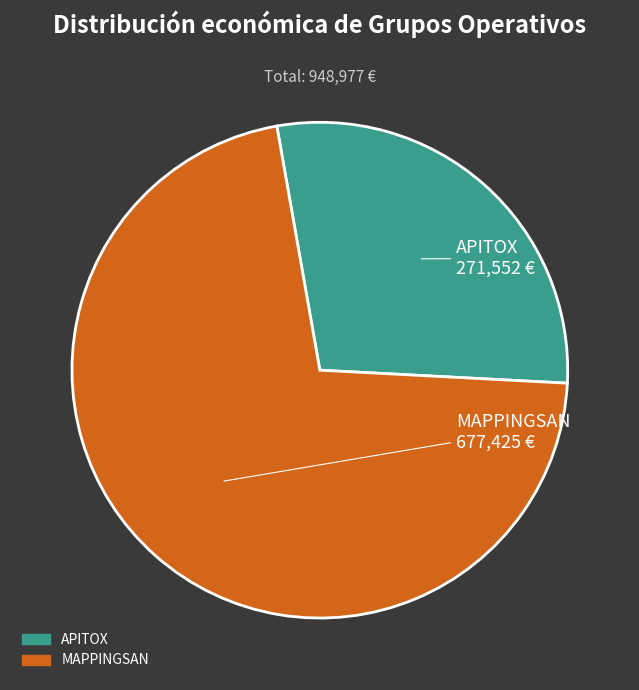

Rank the categories by value from lowest to highest.

APITOX, MAPPINGSAN